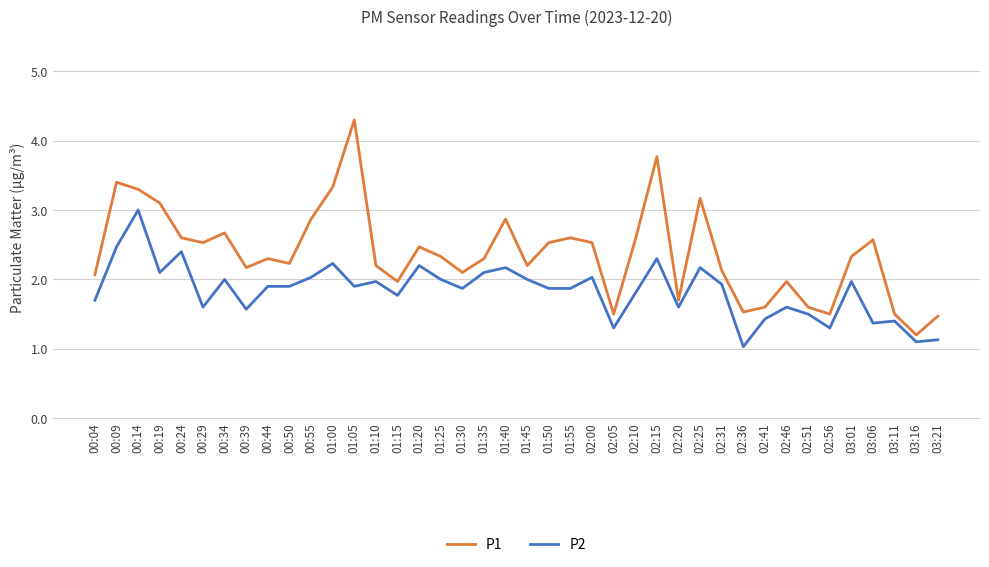

The value of P1 at 01:00 is 1.3. True or false?

False